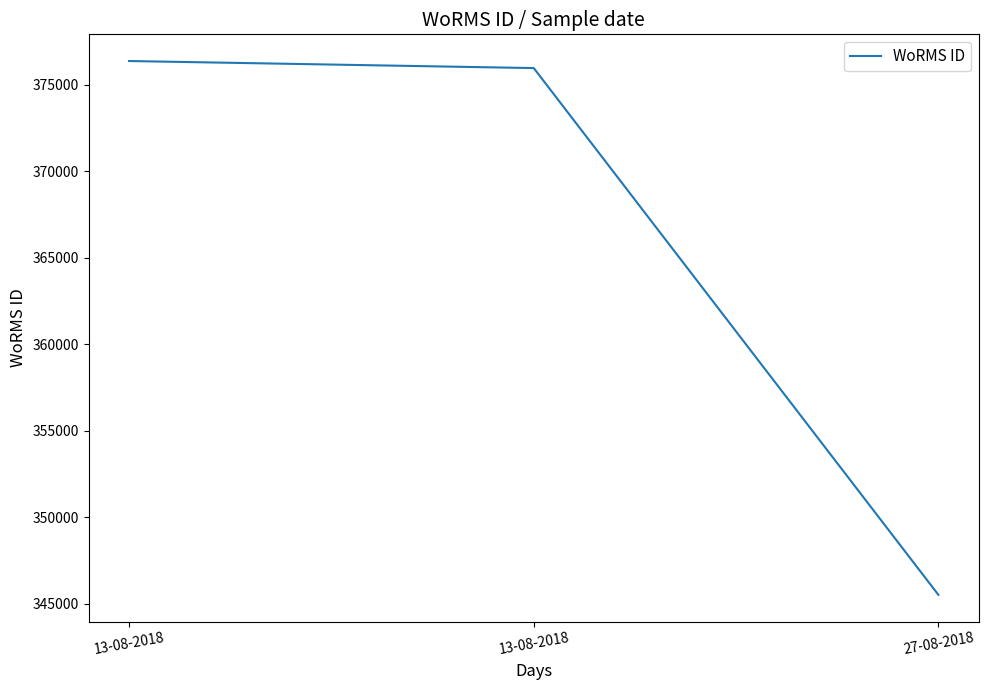

How many values are below 375951?

1